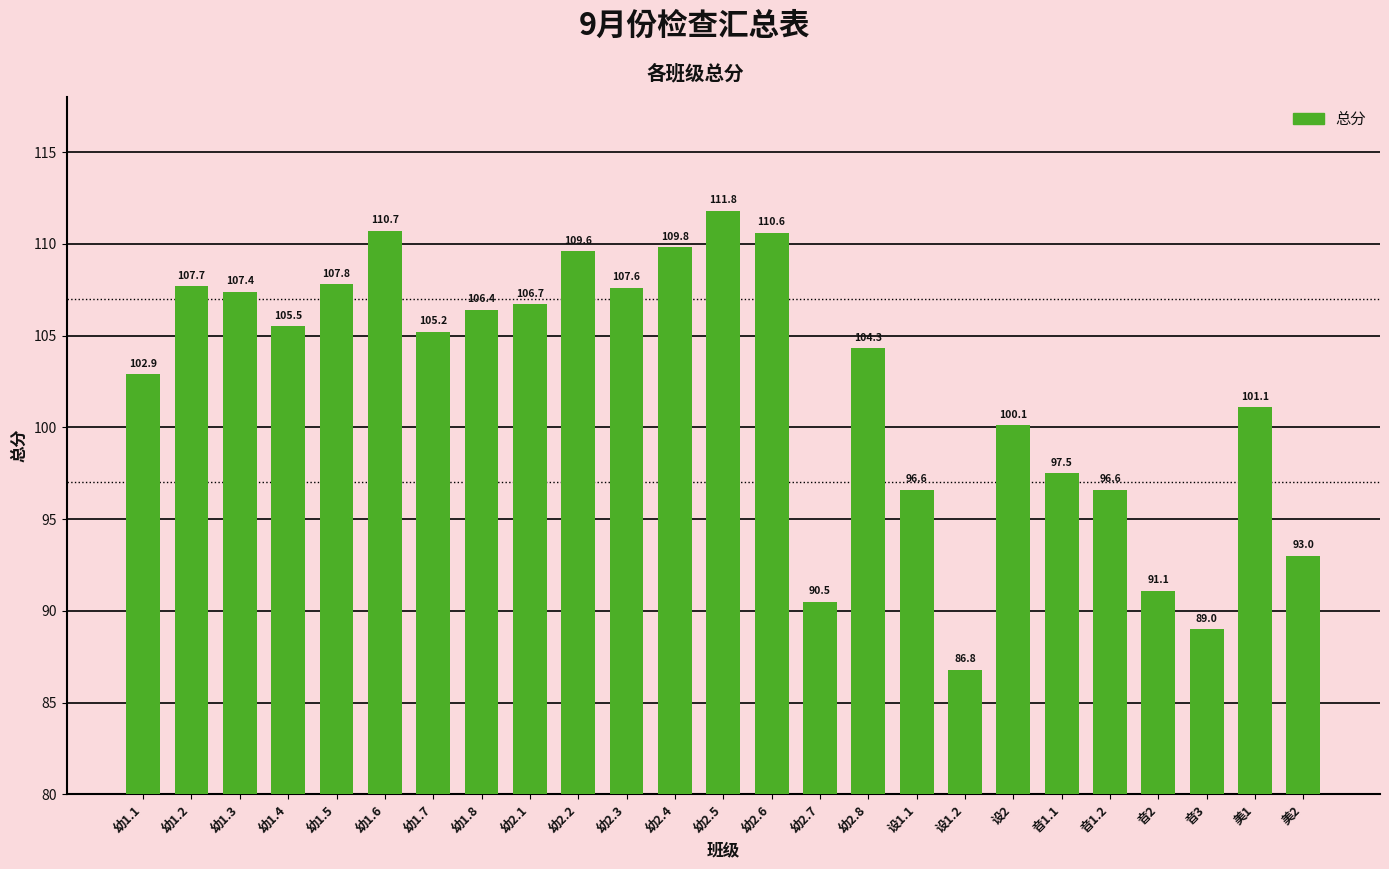

How many series are shown in this chart?

1